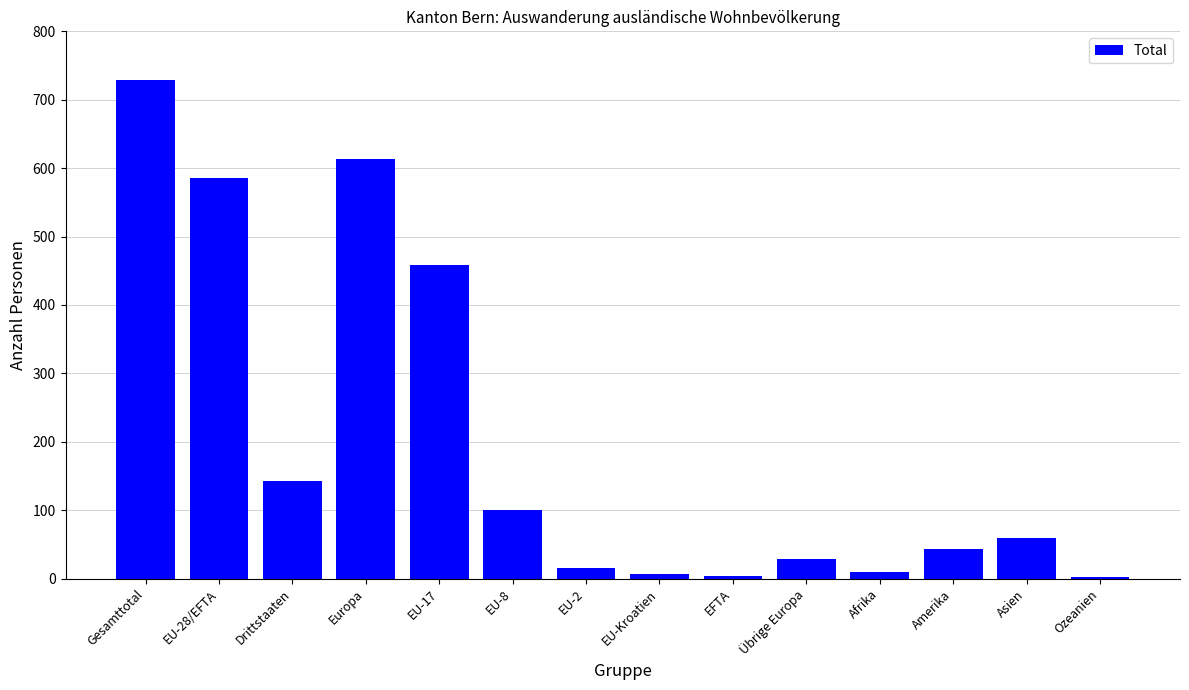

What is the label of the 7th bar from the right?

EU-Kroatien